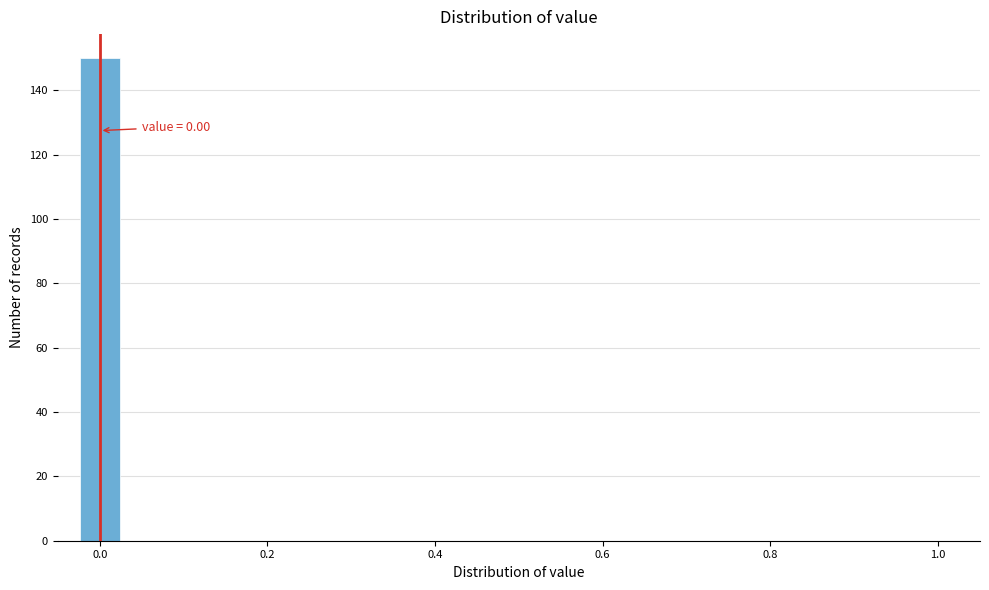

Read against the x-axis, roughly where is the centre of the tallest bar?

0.00